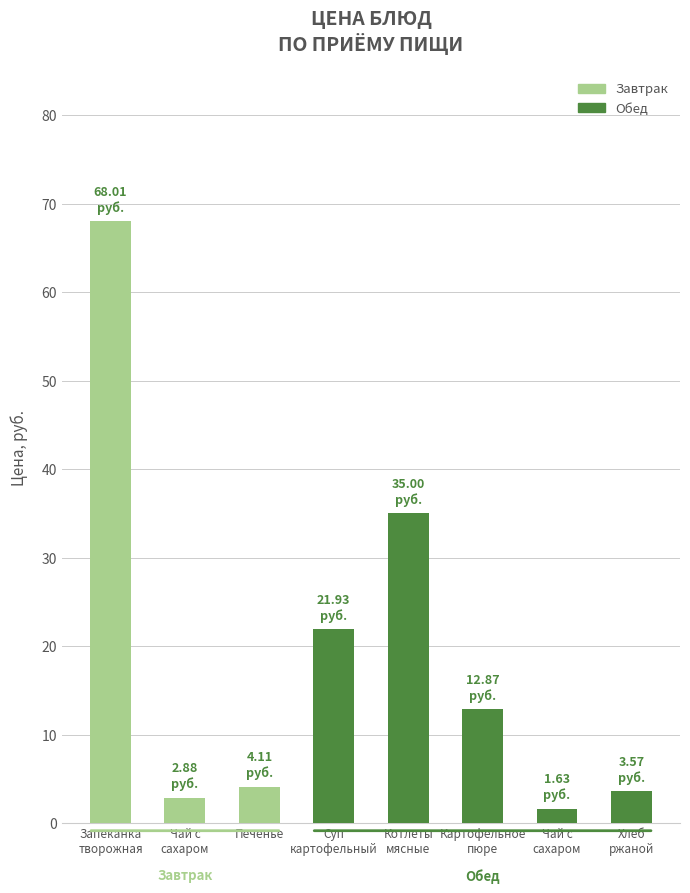

The value at Суп
картофельный is 7.7. True or false?

False